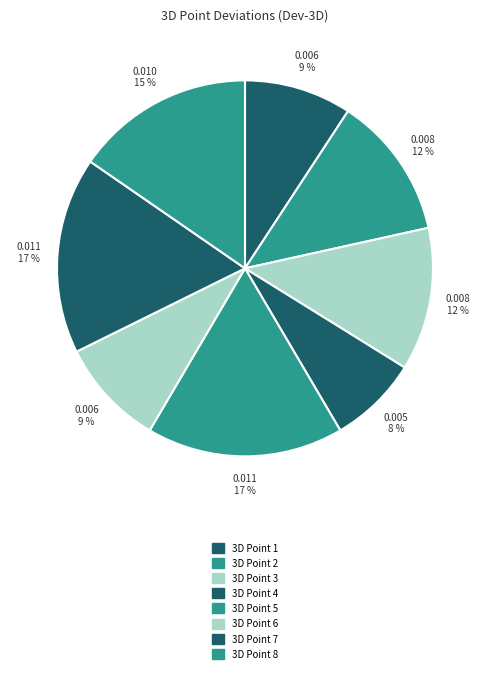

Rank the categories by value from lowest to highest.

3D Point 4, 3D Point 1, 3D Point 6, 3D Point 2, 3D Point 3, 3D Point 8, 3D Point 5, 3D Point 7